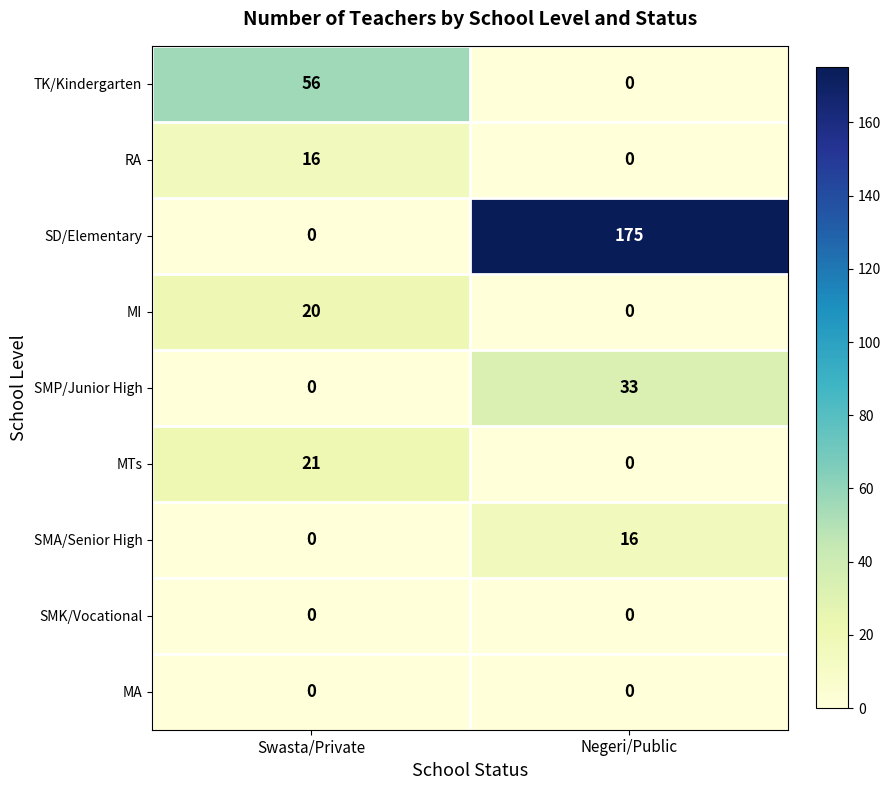

How many data points does each series have?

2